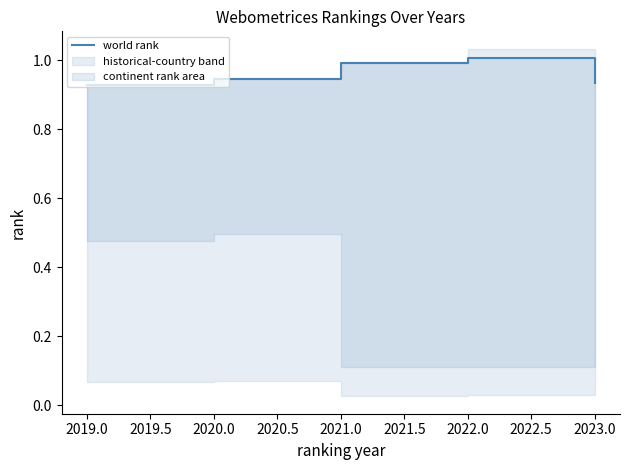

Is it true that the value at 2021.0 is 1.0?

True